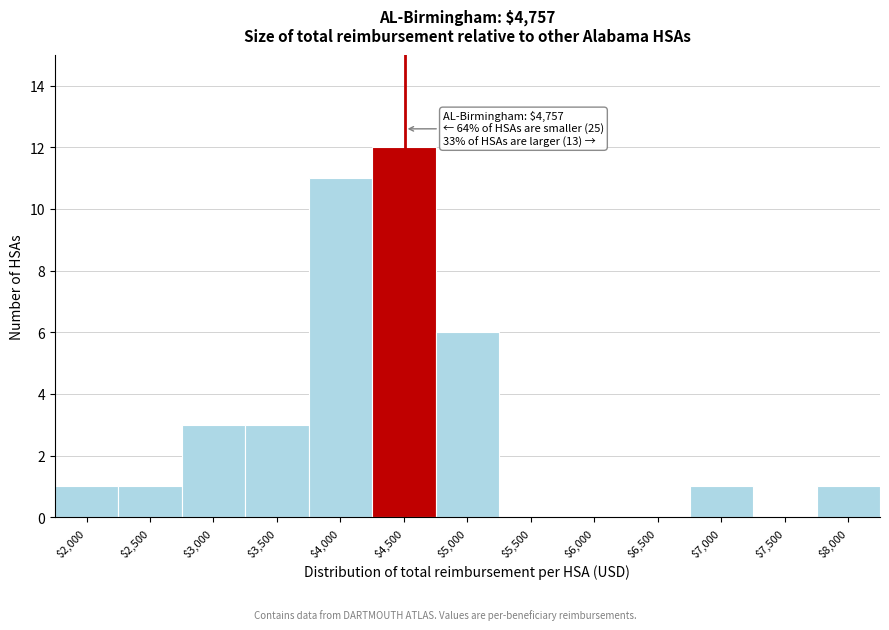

What is the sum of all values?

39